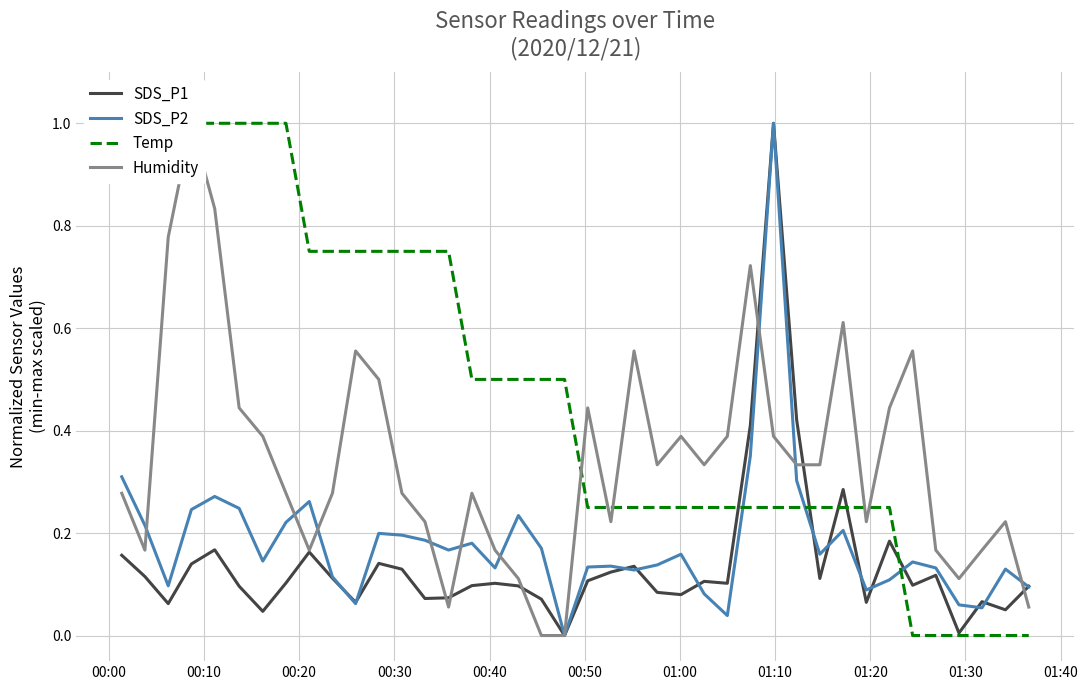

At how many categories does at least one series exceed 0?

40